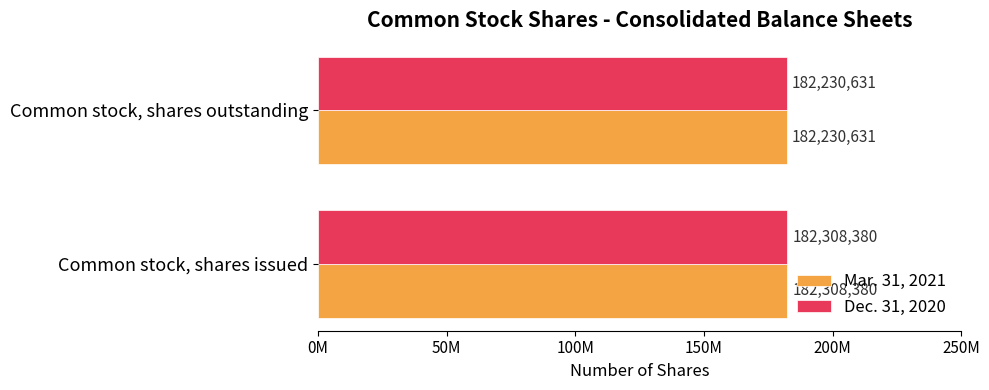

What is the minimum value for Mar. 31, 2021?

182230631